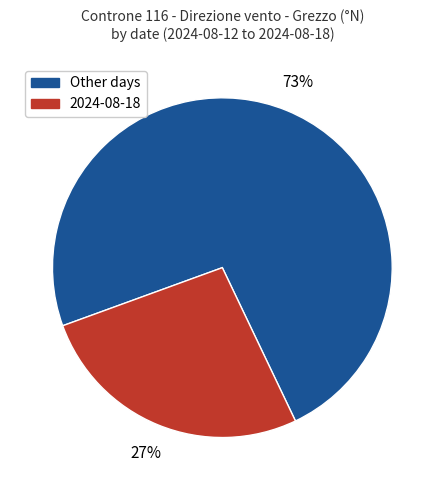

To the nearest percent, what is the average slice percentage?

50%